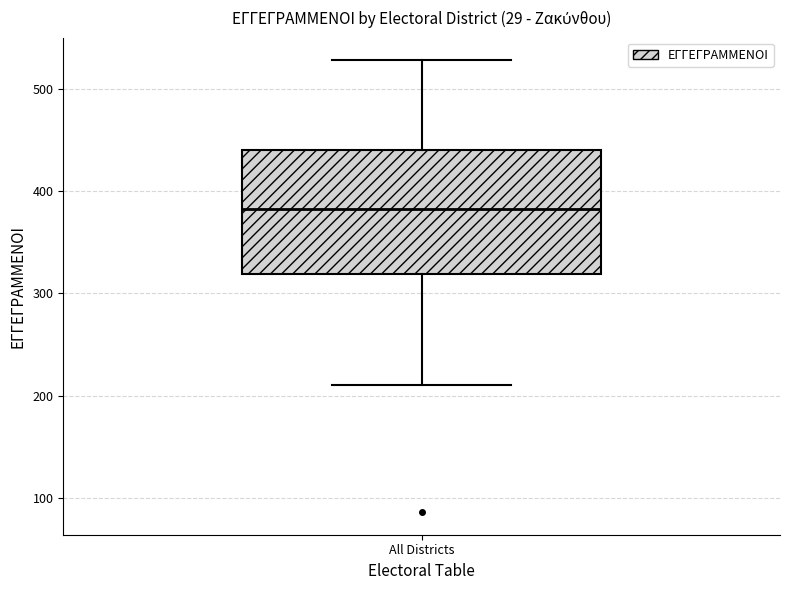

Where is the upper edge of the box for All Districts on the y-axis? The values are not printed on the chart, so give them approximately, as read against the axis.

440